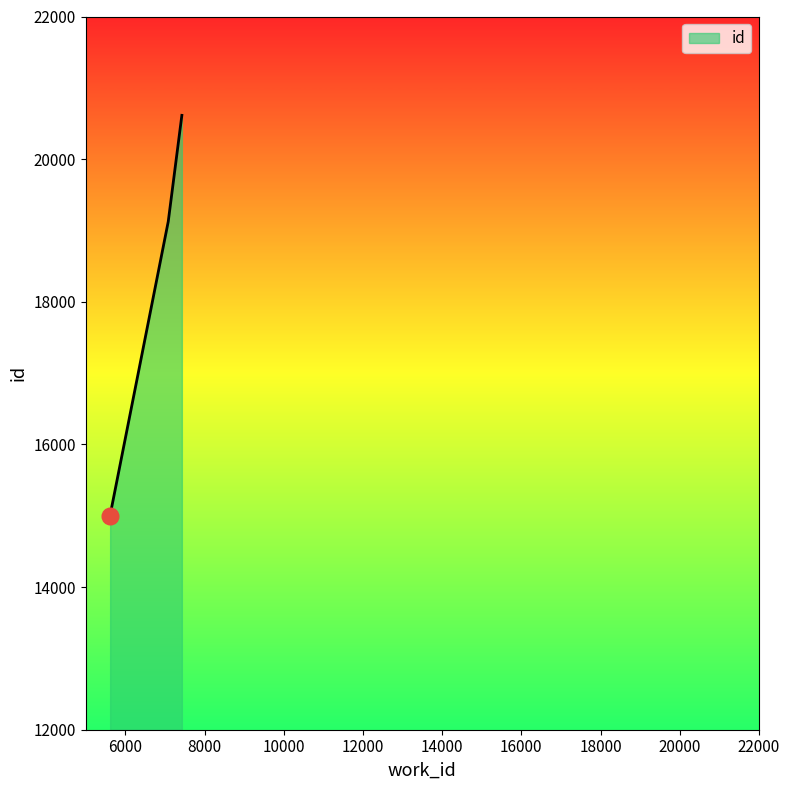

What is the average value?

17448